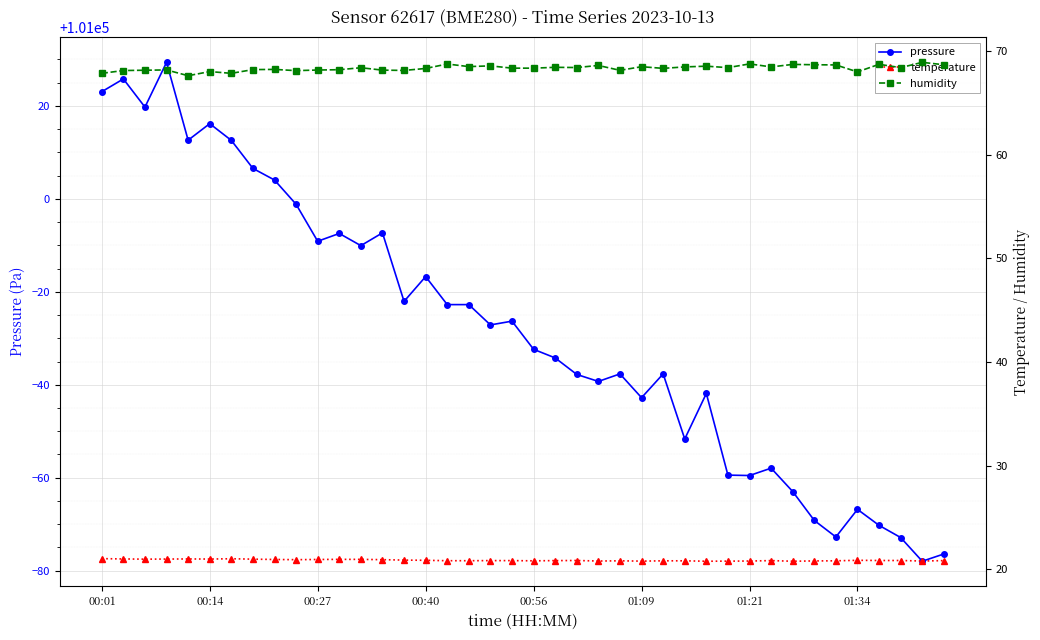

What is the lowest value of the pressure series?

100922.0